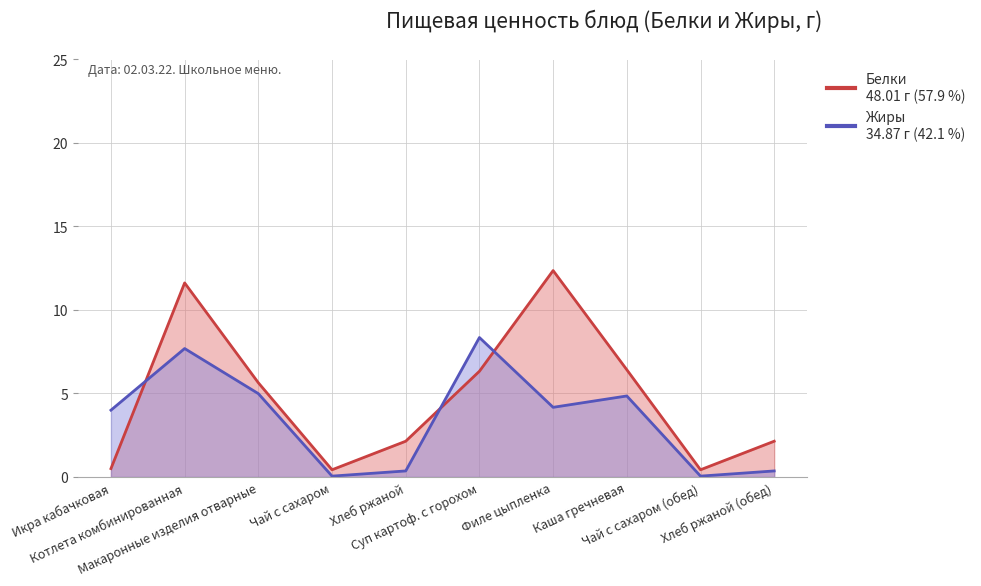

True or false: Жиры and Белки cross at least once.

True